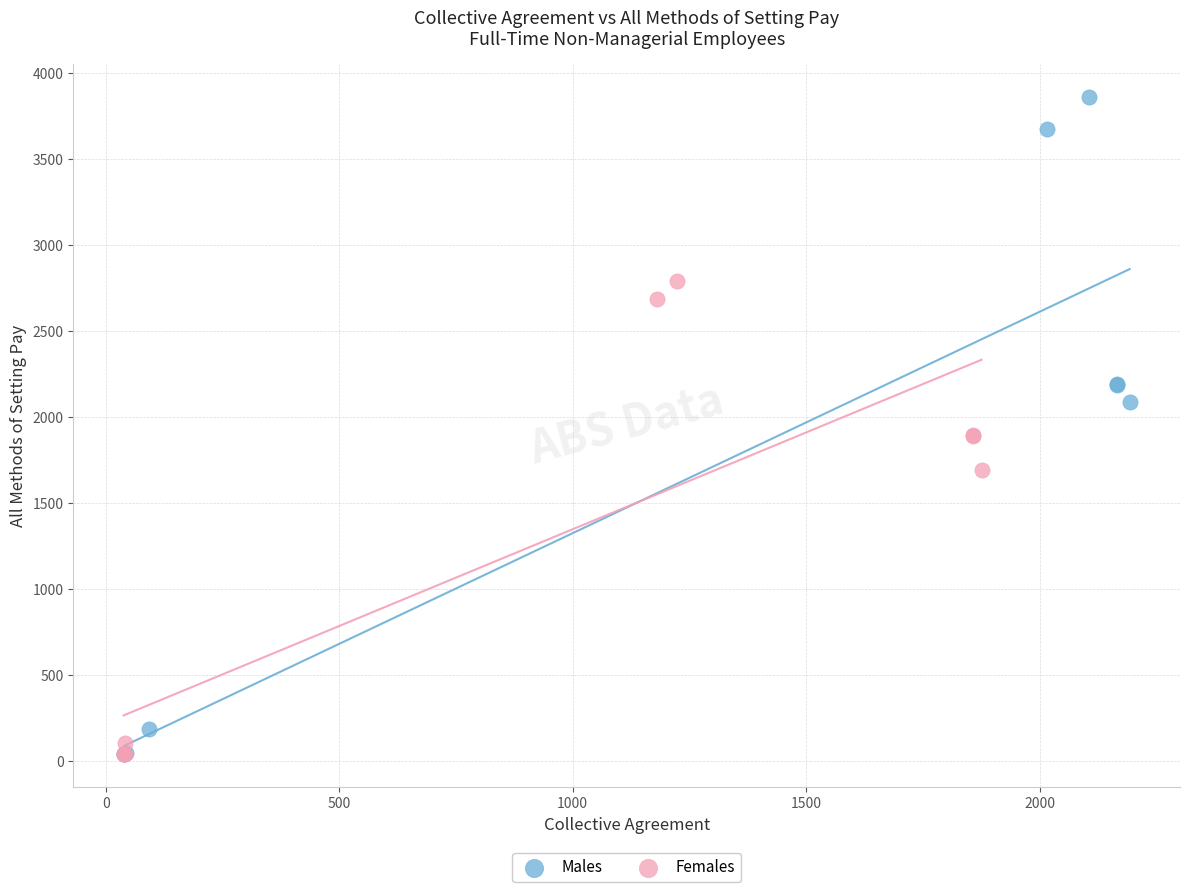

Which series has the widest spread of Y values?

Males